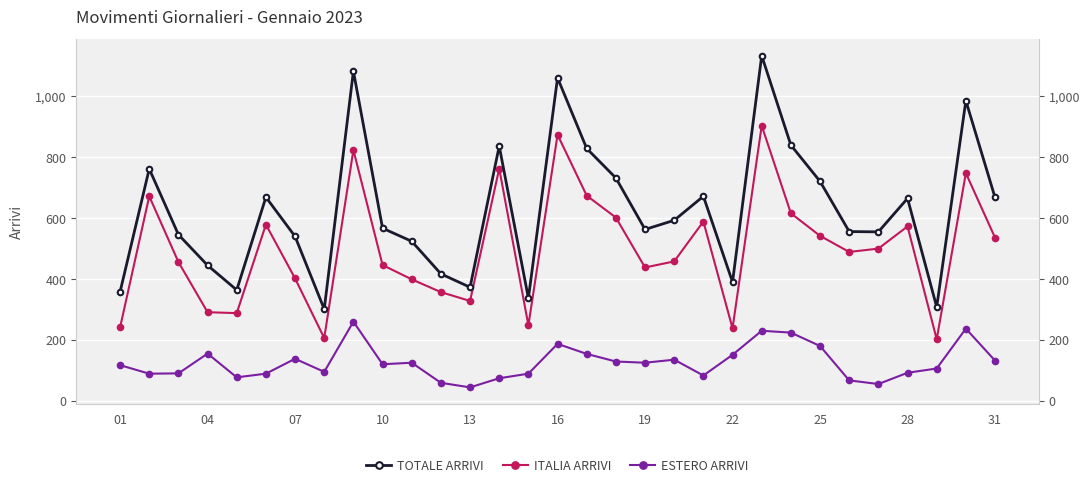

What is the value of the TOTALE ARRIVI point at the 3rd from the left?

546